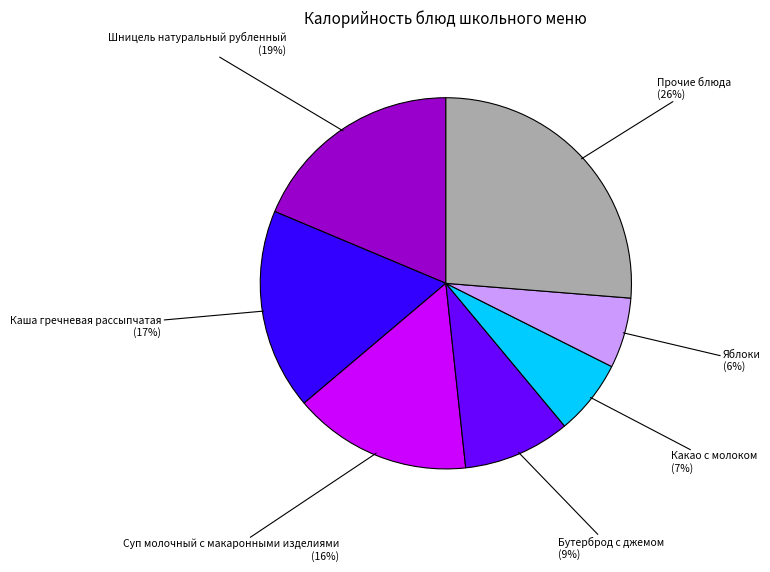

To the nearest percent, what is the average slice percentage?

14%